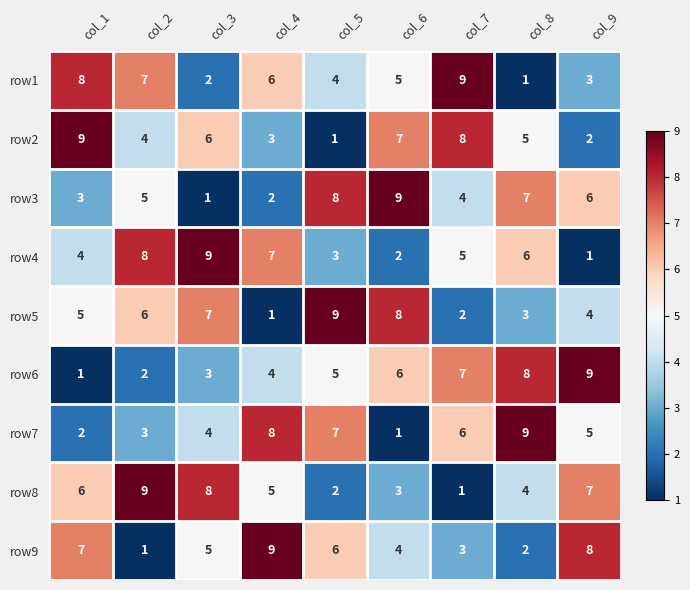

The row2 series shows 1 at col_4. True or false?

False